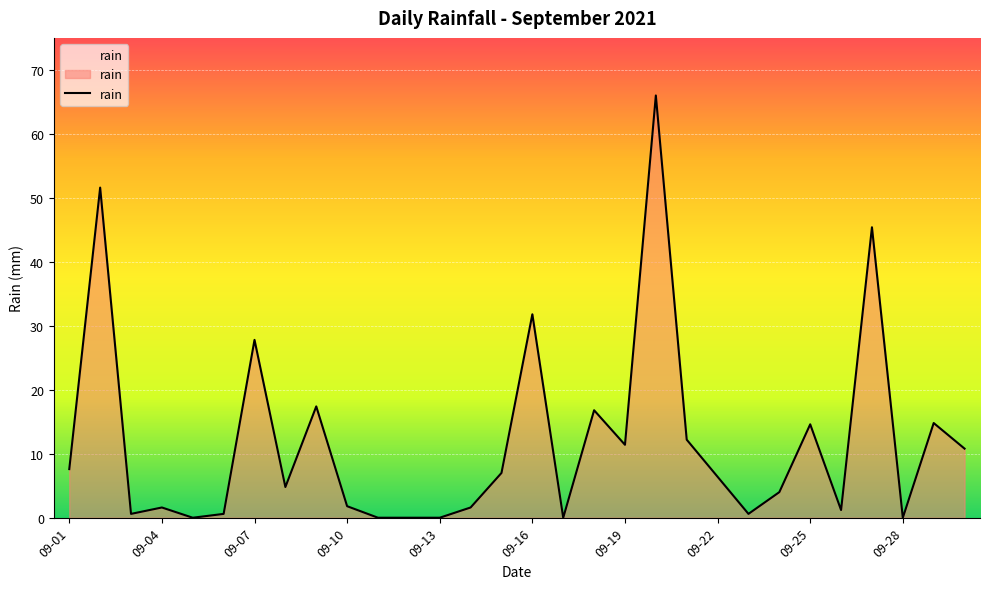

What is the difference between the maximum and minimum values?

66.0